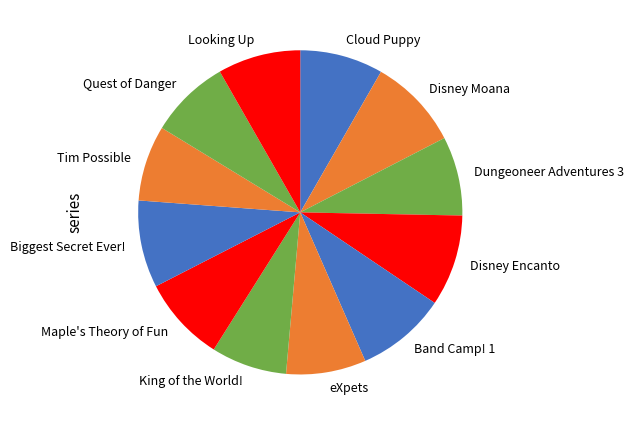

The Dungeoneer Adventures 3 slice represents 1% of the pie. True or false?

False